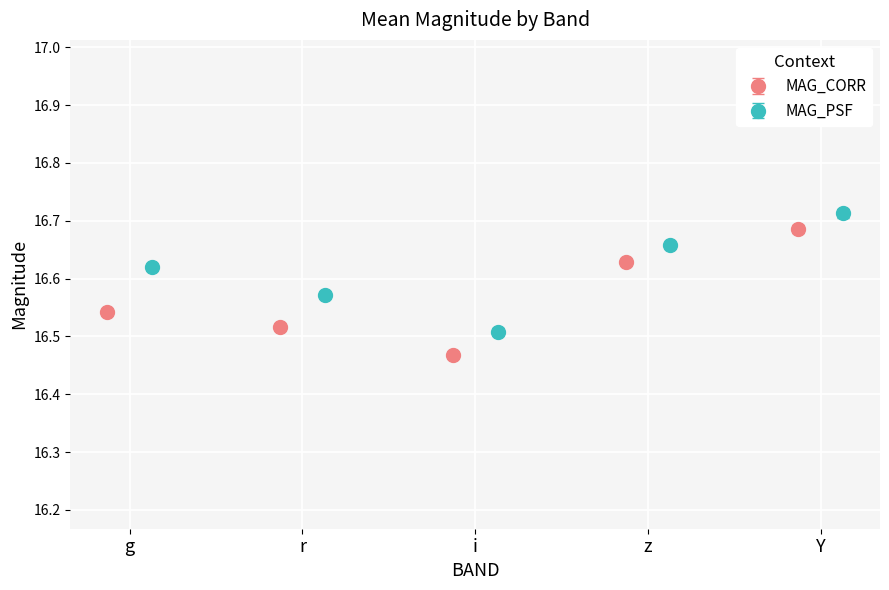

Where is MAG_CORR_err nearest to the value 0?

r